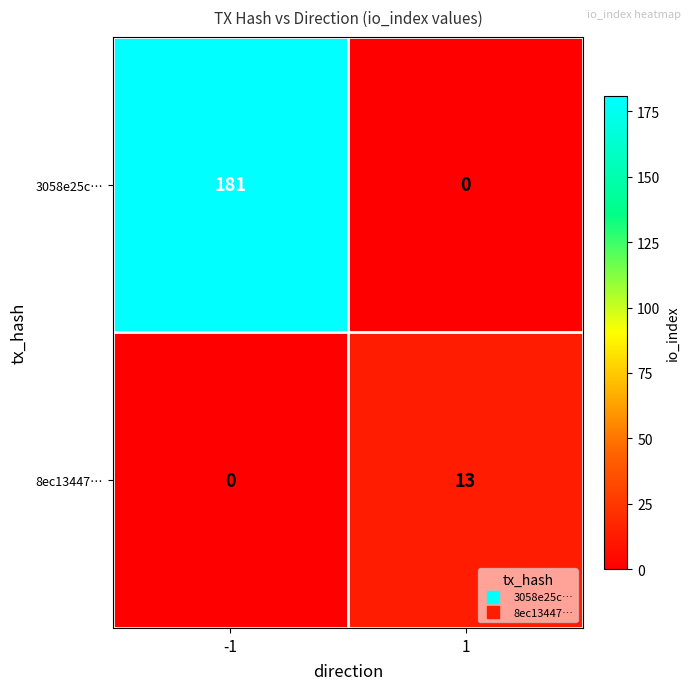

Rank the series by their average value, from lowest to highest.

8ec13447…, 3058e25c…